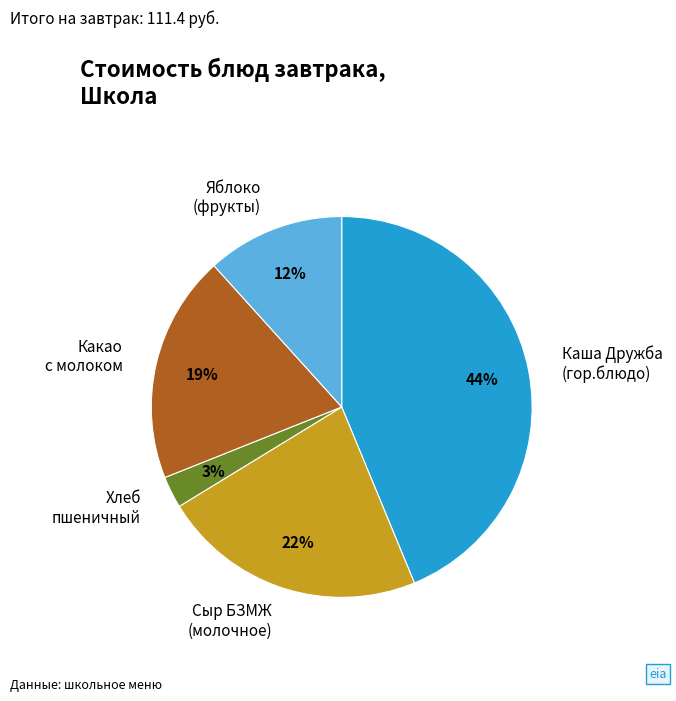

Is the sum of Хлеб пшеничный and Яблоко (фрукты) greater than half?

No